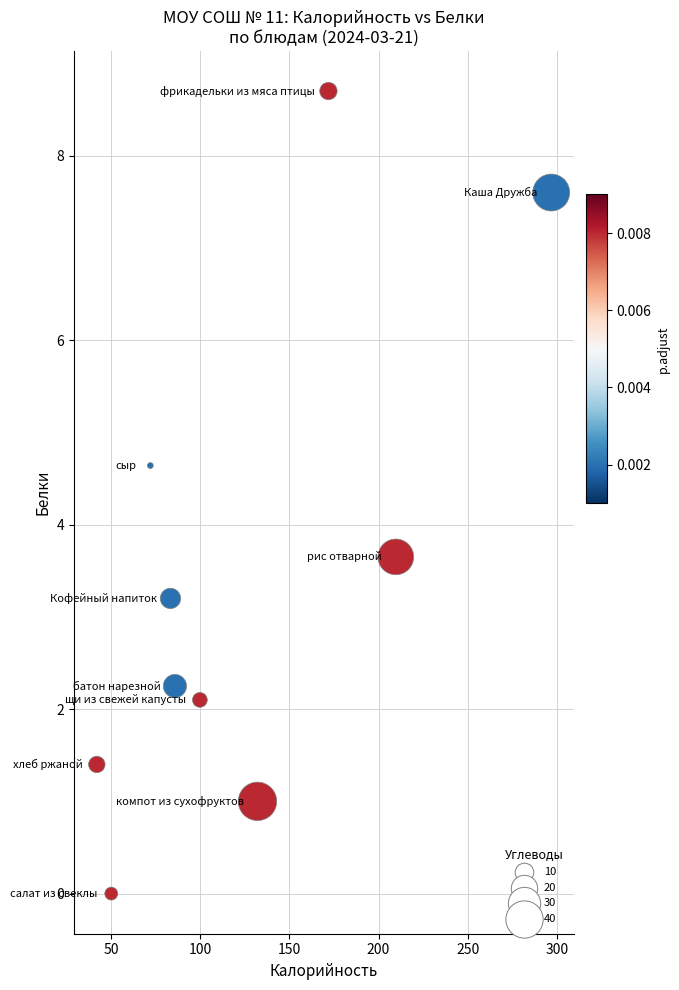

What is the range of Y values (max minus min)?

8.7